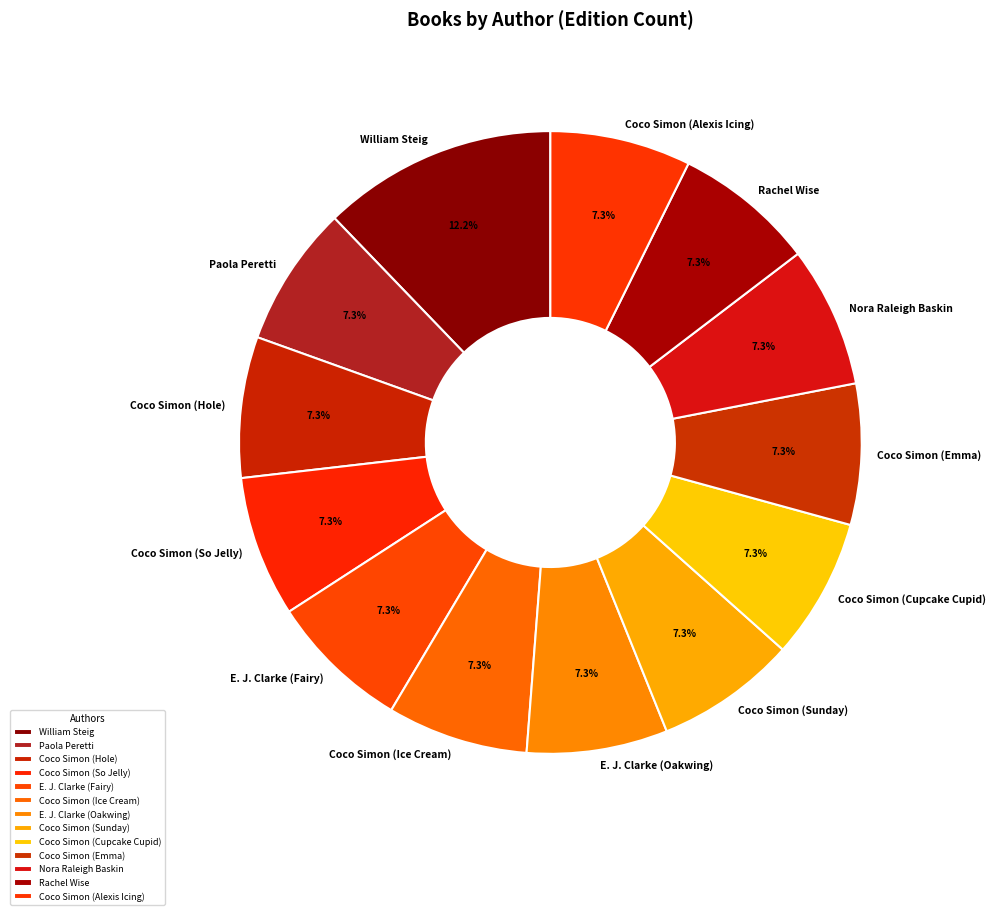

How much of the chart is everything except Coco Simon (So Jelly)?

92.7%